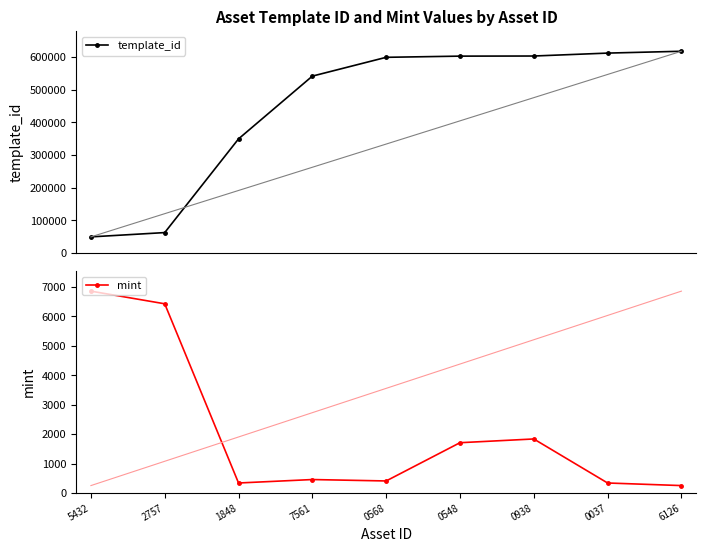

At which category is the sum across all series the highest?

6126